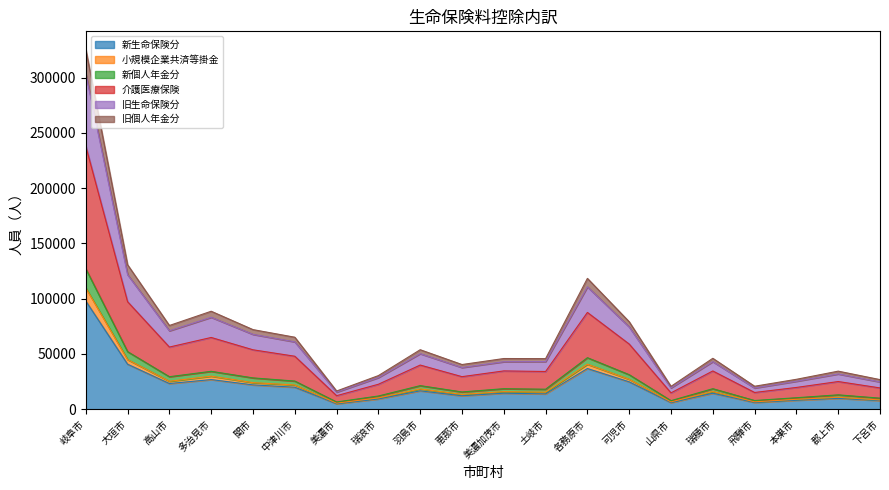

True or false: 新生命保険分 has a value of 21636 at 土岐市.

False